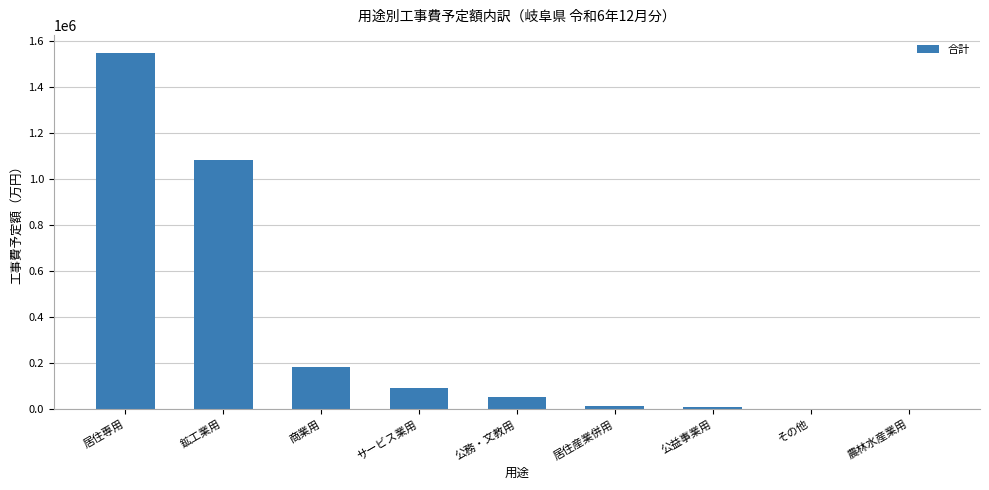

The value at 鉱工業用 is 639607. True or false?

False